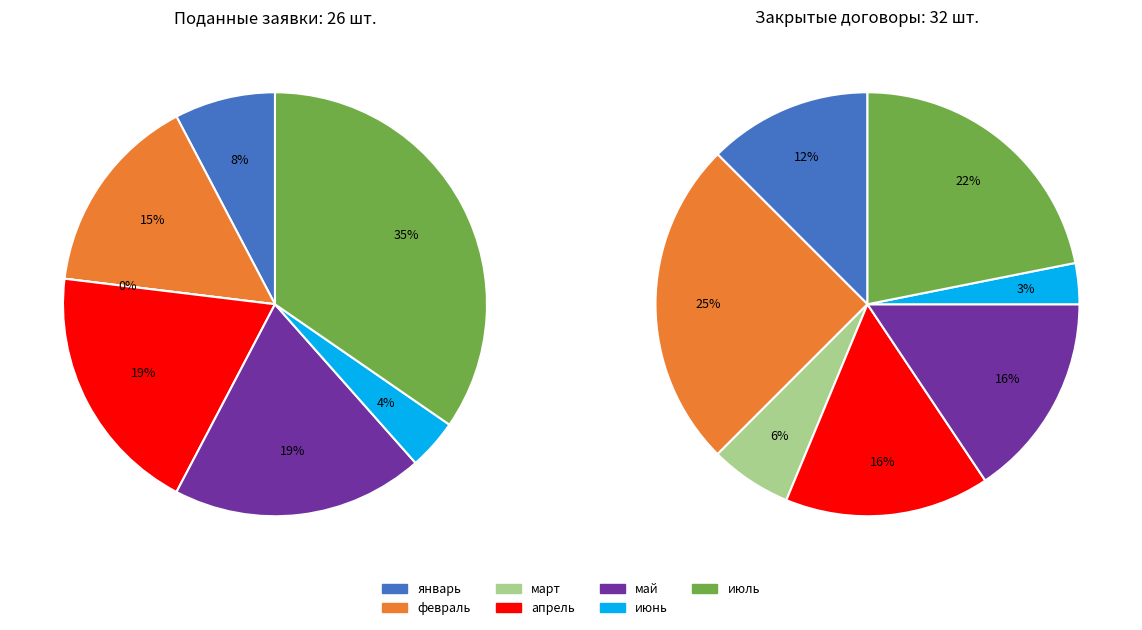

Which category has the smallest portion of the pie?

март